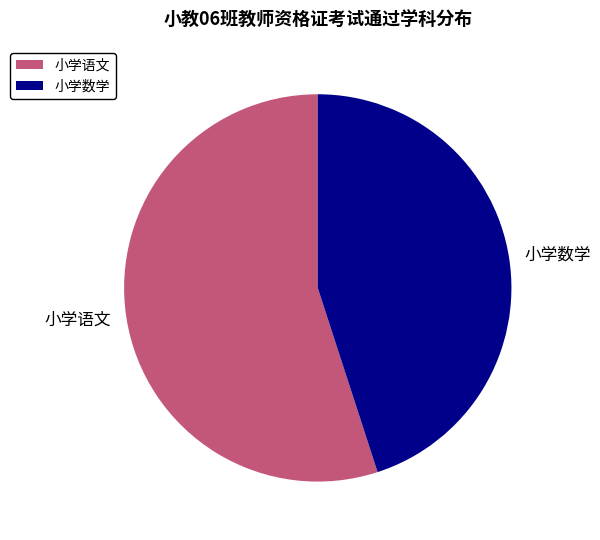

Count the number of slices in the pie.

2